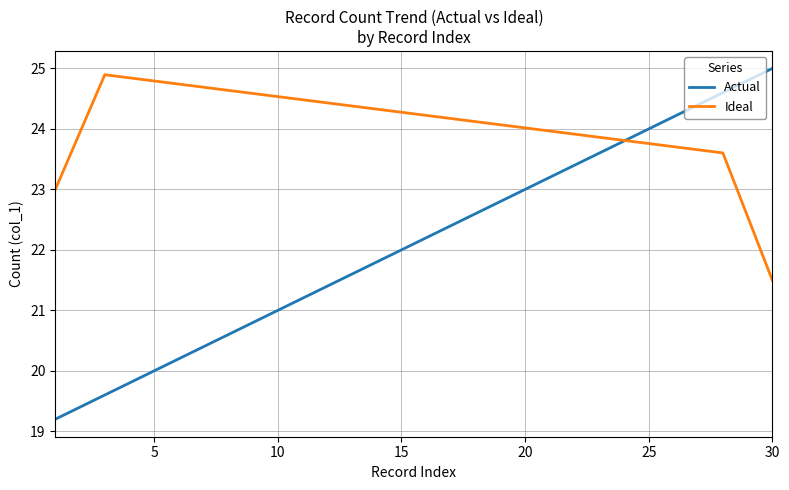

Which series has the largest total across all categories?

Ideal